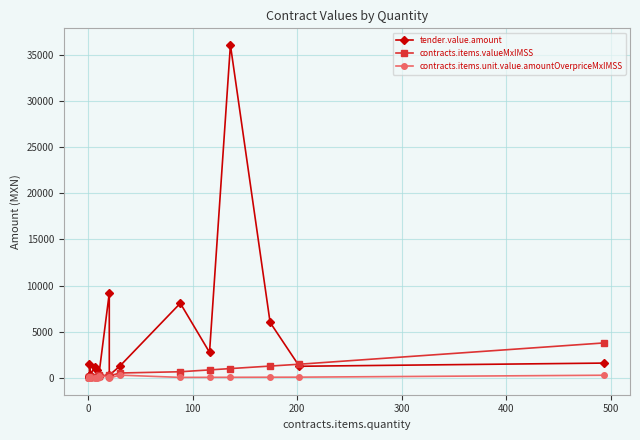

How many lines are shown in the chart?

3